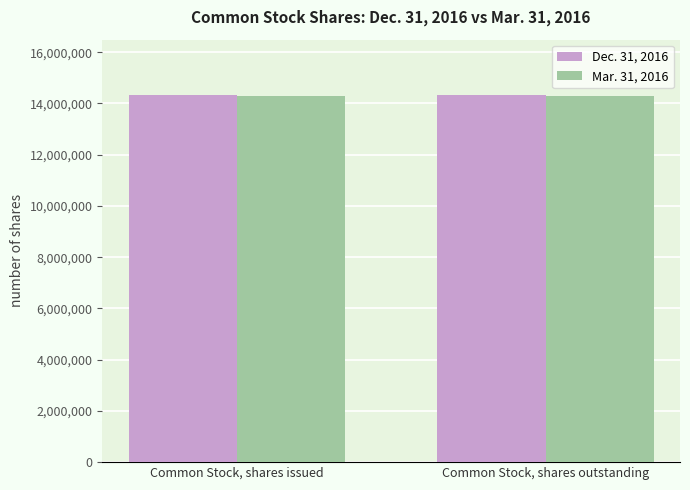

What is the total value across all series at Common Stock, shares issued?

28641162